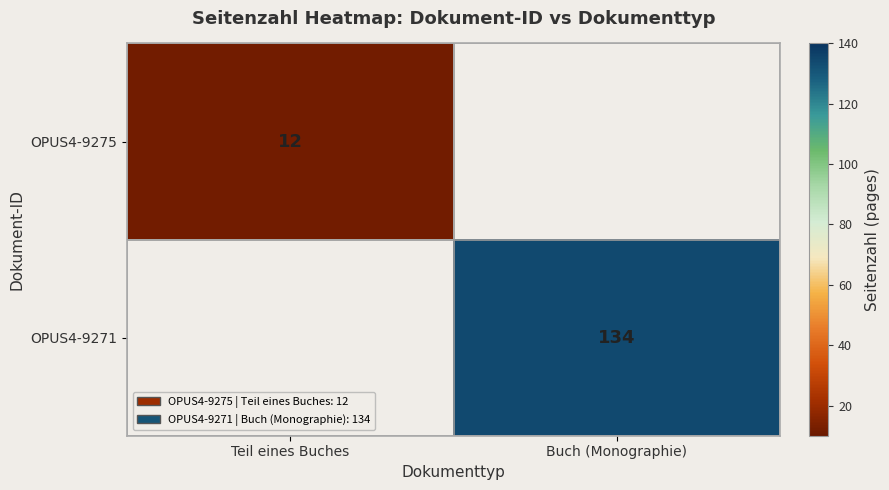

The value of OPUS4-9271 at Buch (Monographie) is 134. True or false?

True